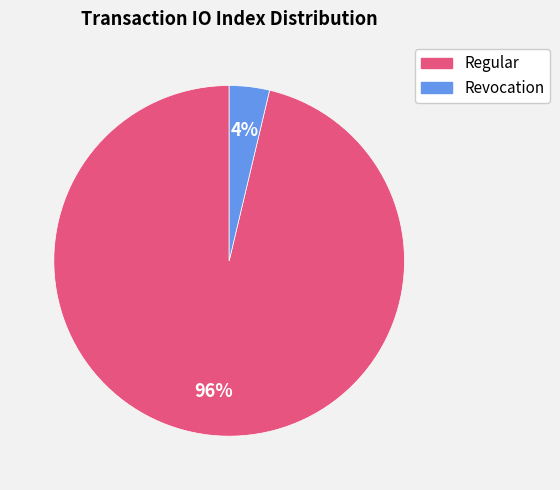

Is it true that Regular is 96% of the pie?

True